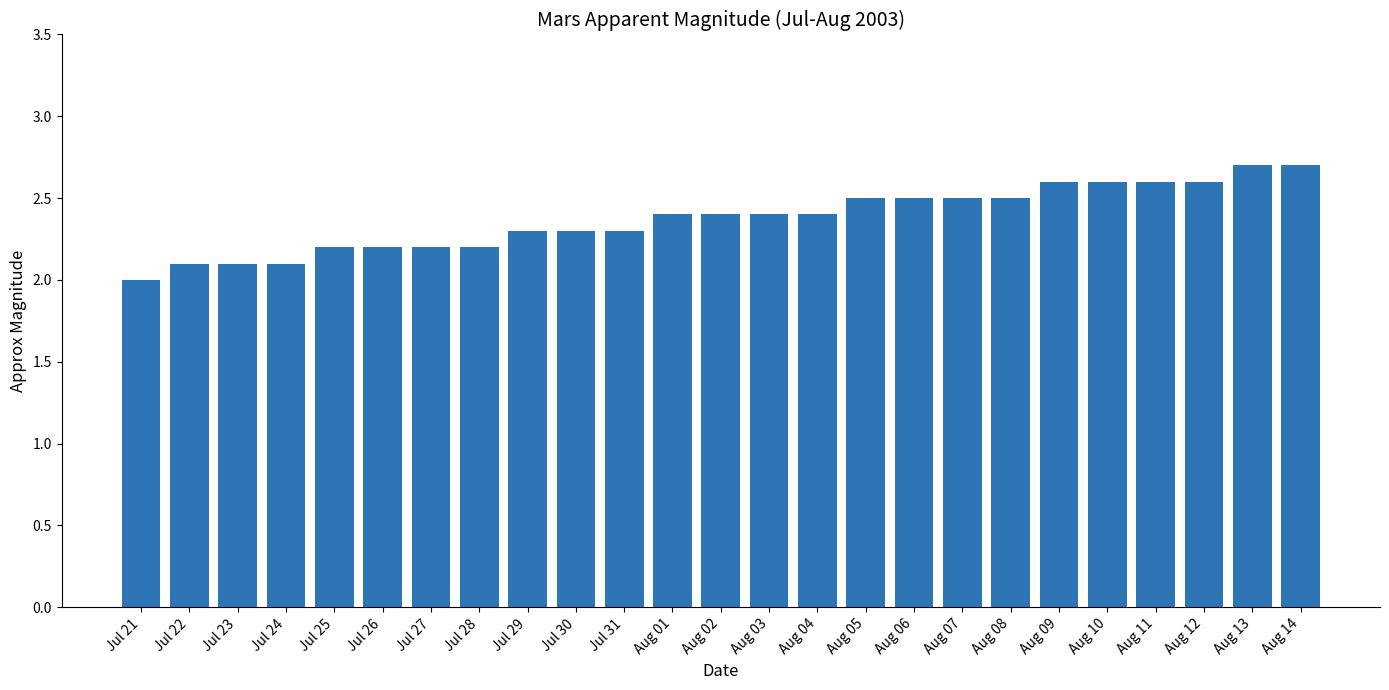

What is the average value?

2.4